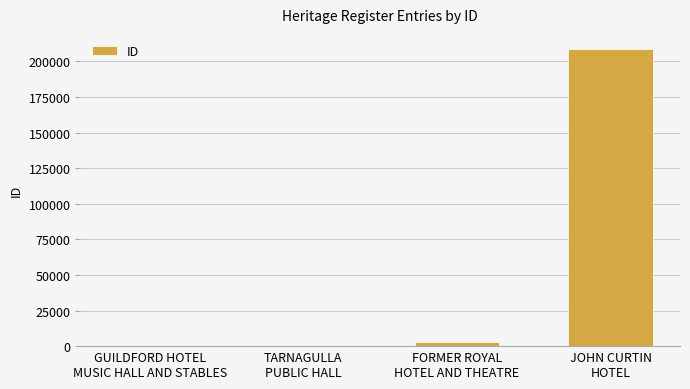

What is the greatest value displayed?

208812